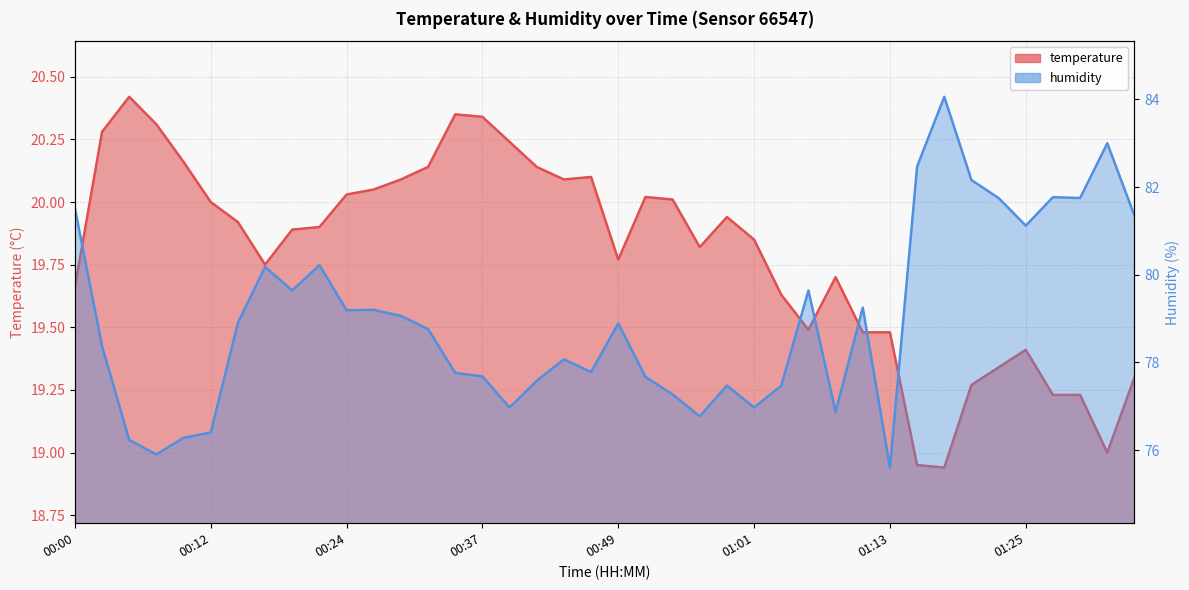

What is the difference between the maximum and minimum values in the humidity series?

8.5